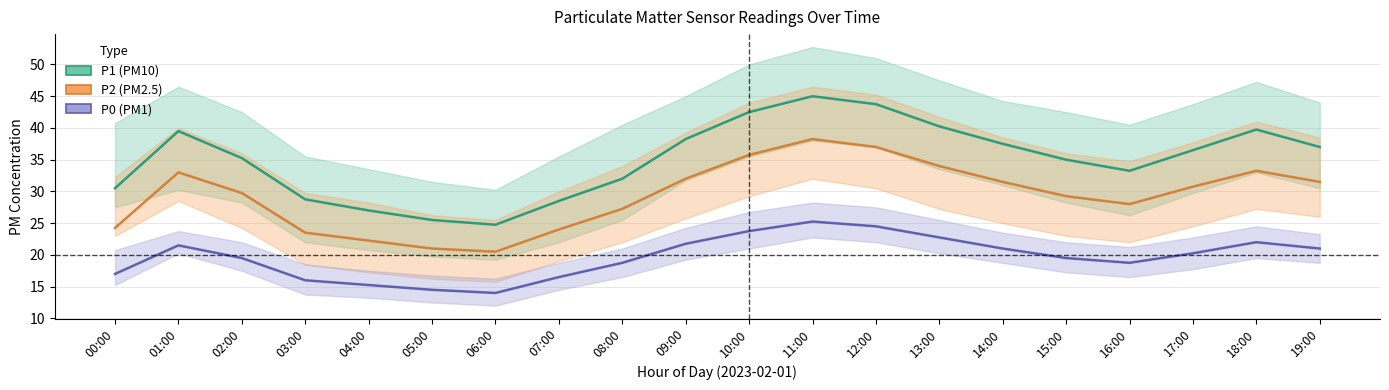

True or false: P0 and P2 intersect in this chart.

False